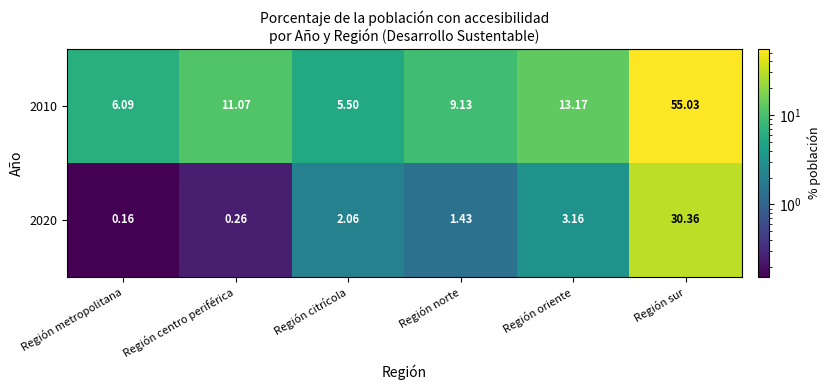

Rank the categories by 2010 value from lowest to highest.

Región citrícola, Región metropolitana, Región norte, Región centro periférica, Región oriente, Región sur